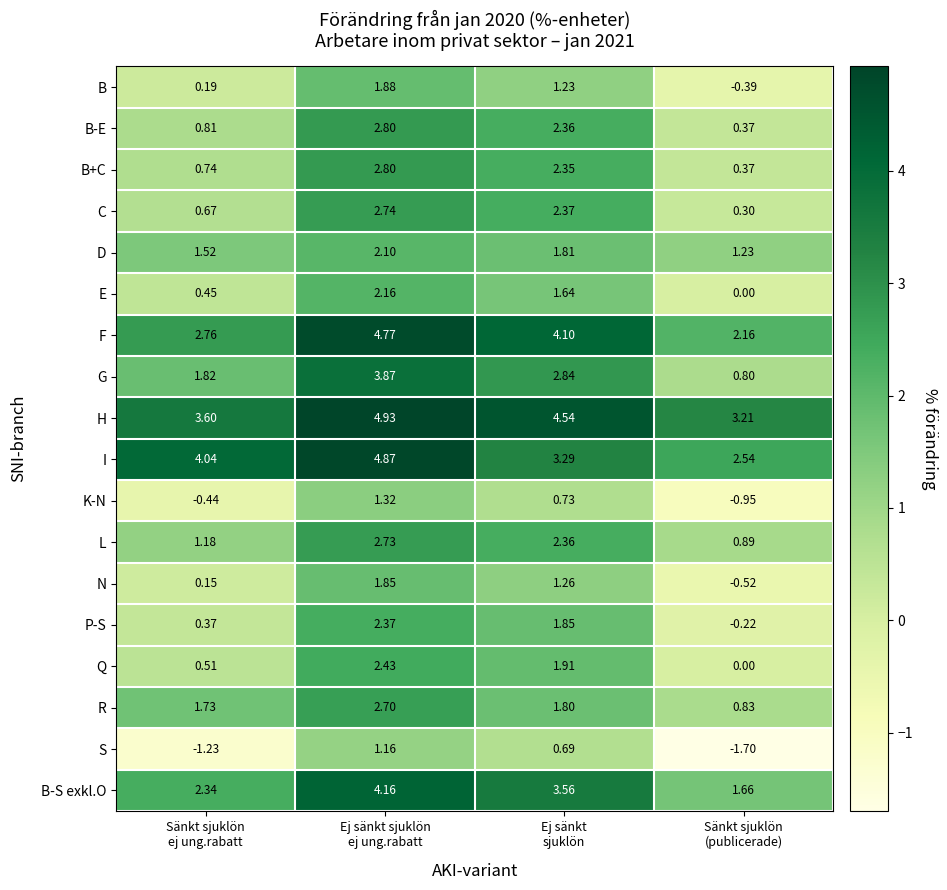

Which series has the largest range (max minus min)?

G